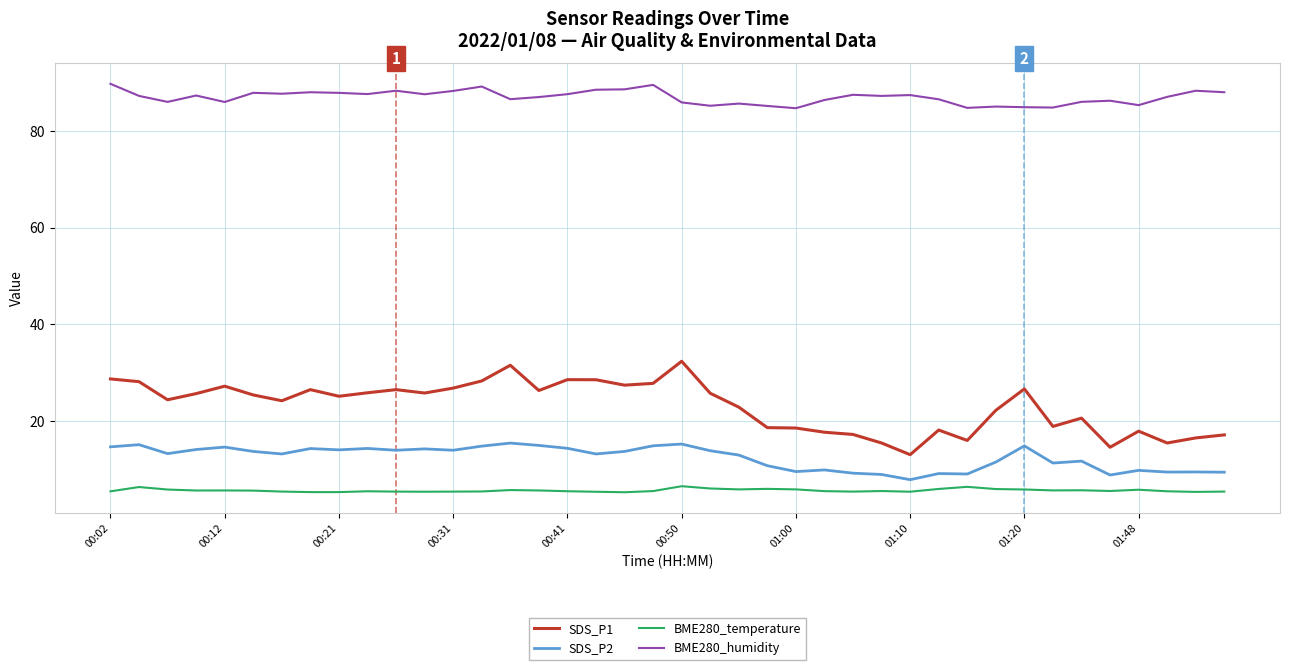

True or false: SDS_P2 and SDS_P1 cross at least once.

False